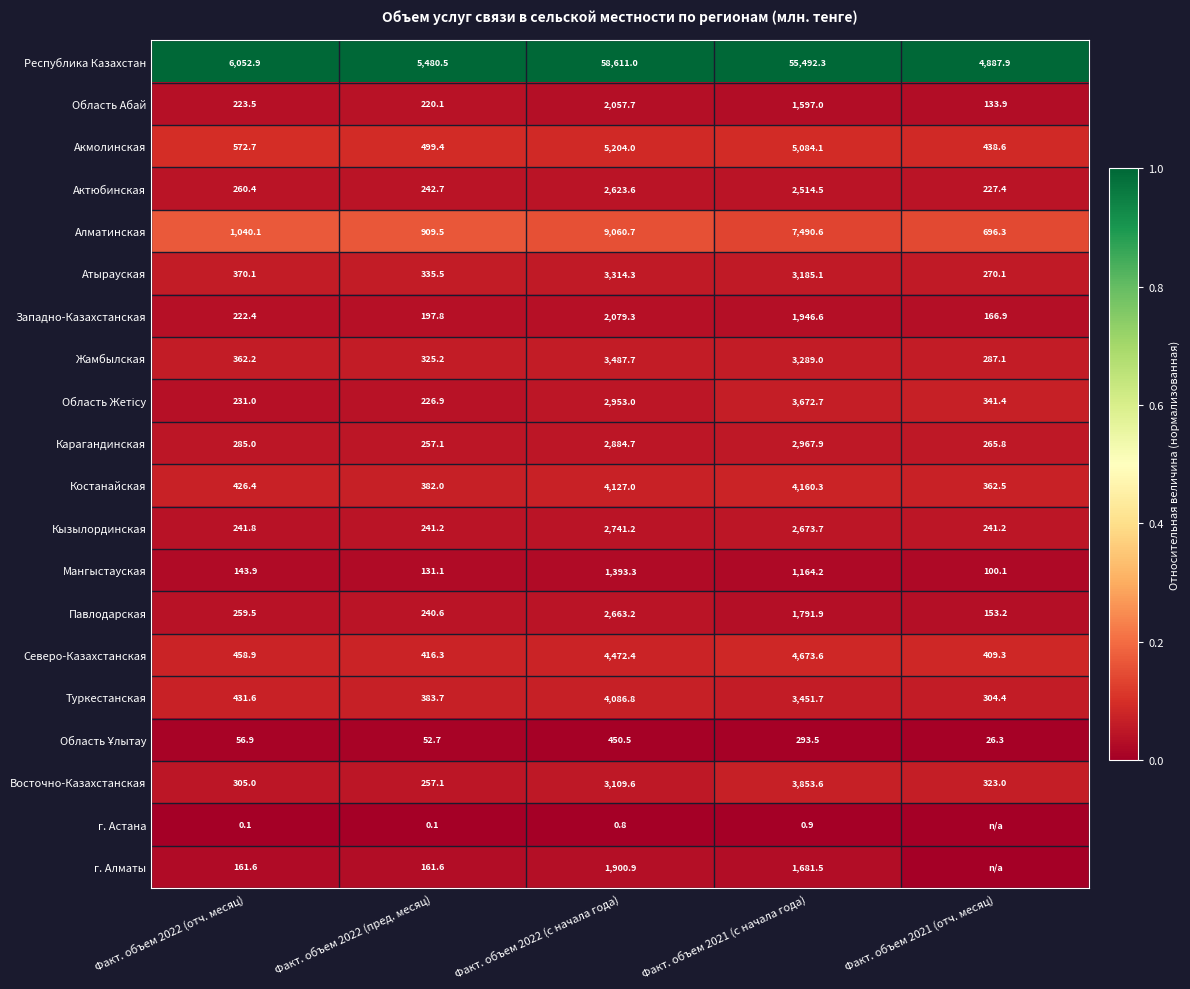

Is the value of Алматинская at Факт. объем 2021 (с начала года) greater than the value of Область Абай at Факт. объем 2022 (с начала года)?

Yes